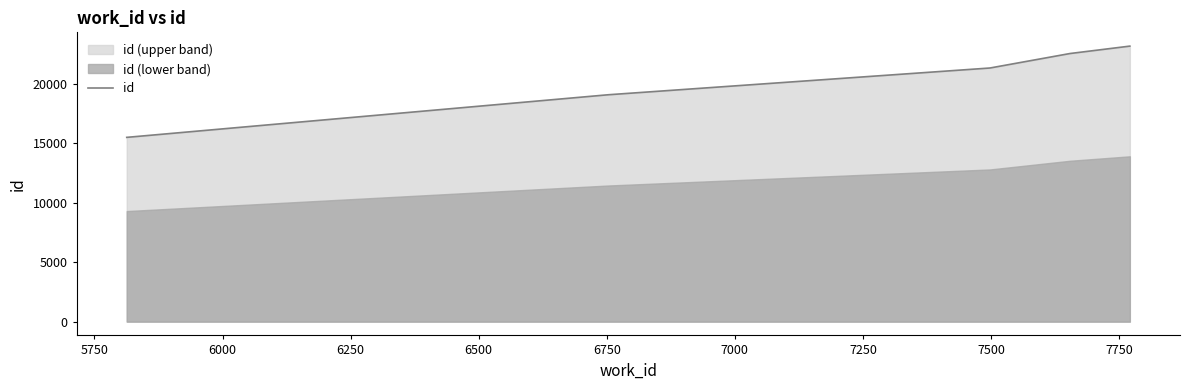

How many values are below 21355?

2